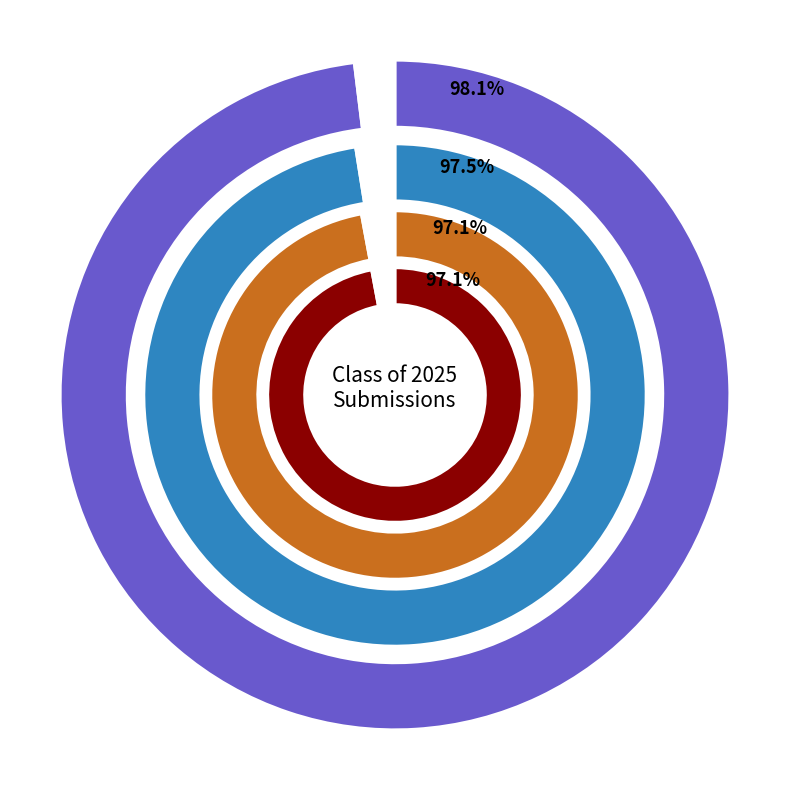

True or false: 4 accounts for 26% of the total.

False